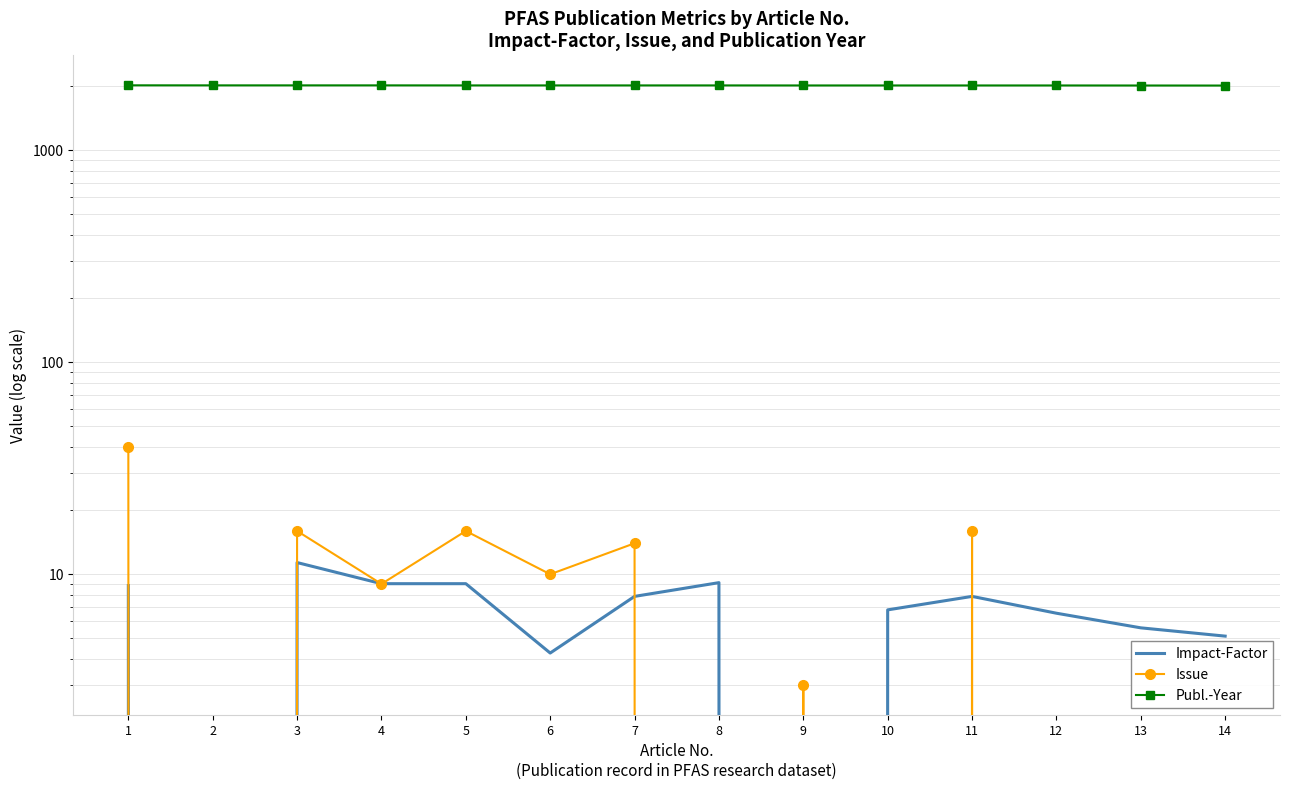

How many interior local peaks does the Issue series have?

5